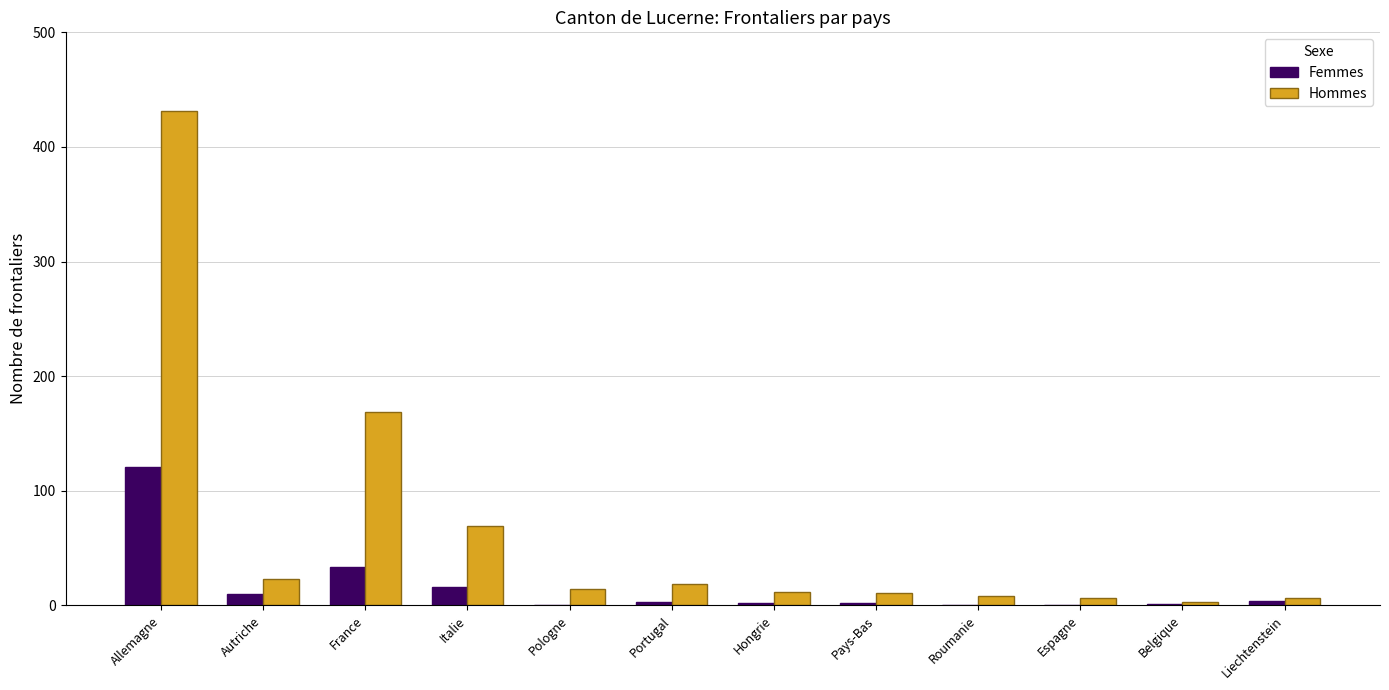

What is the sum of all Hommes values?

771